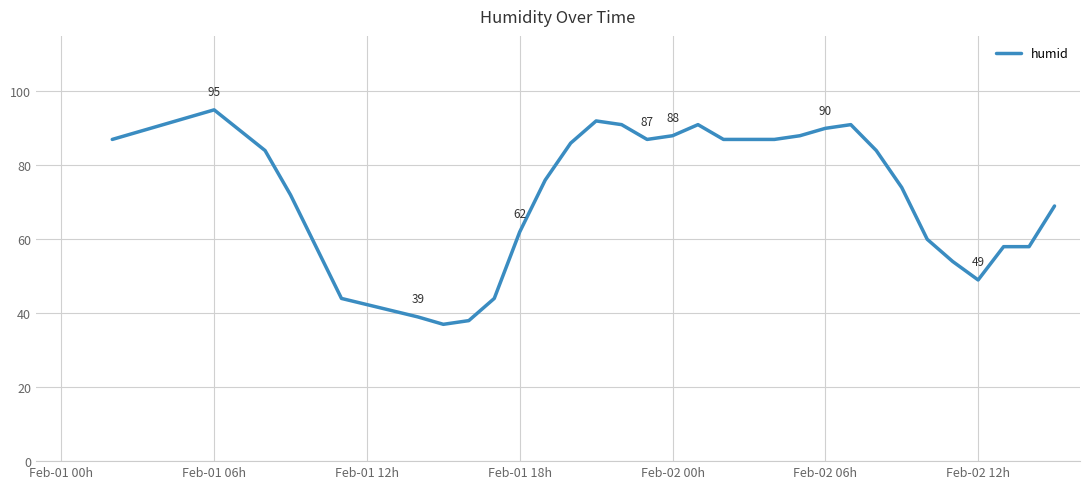

What is the difference between the maximum and minimum values?

58